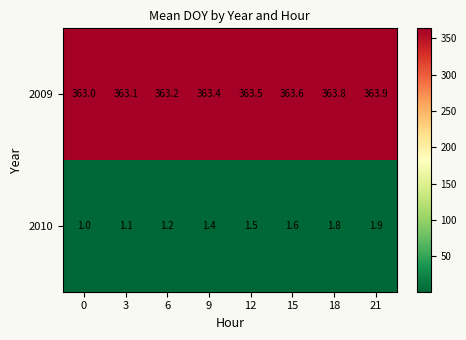

The 2010 series shows 0.6 at 18. True or false?

False